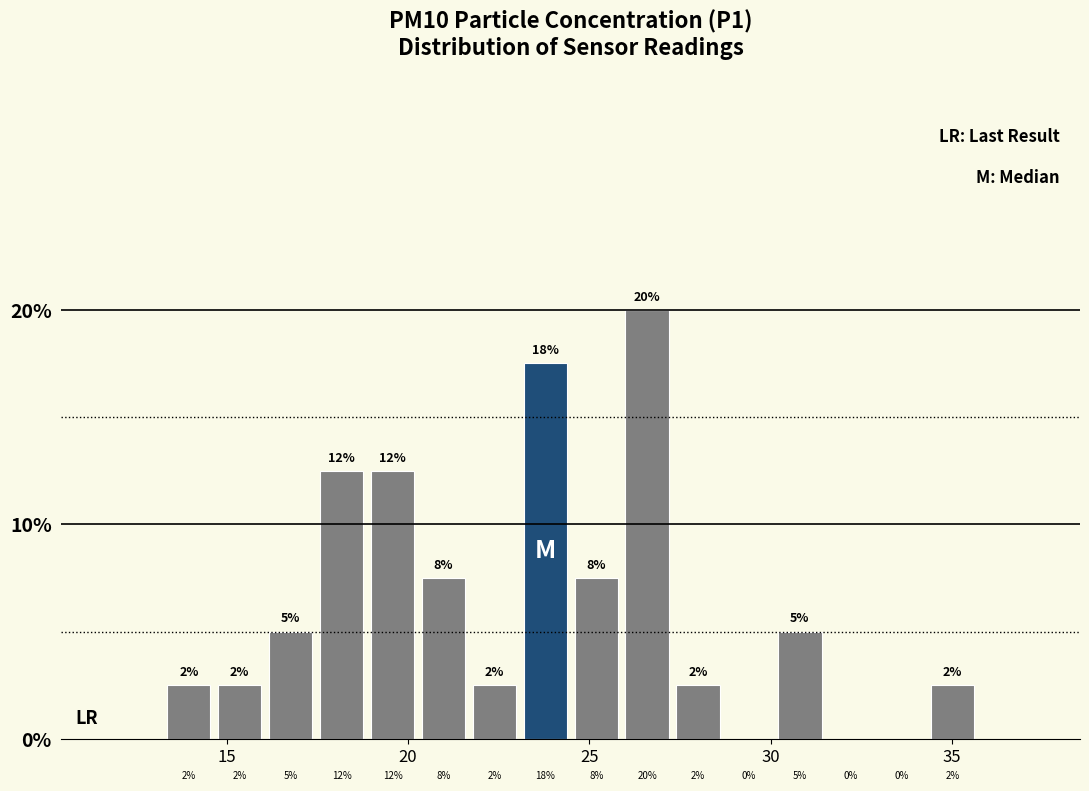

Around what value on the x-axis is the tallest bar? Give the approximate position of its centre, as read against the axis.

26.5